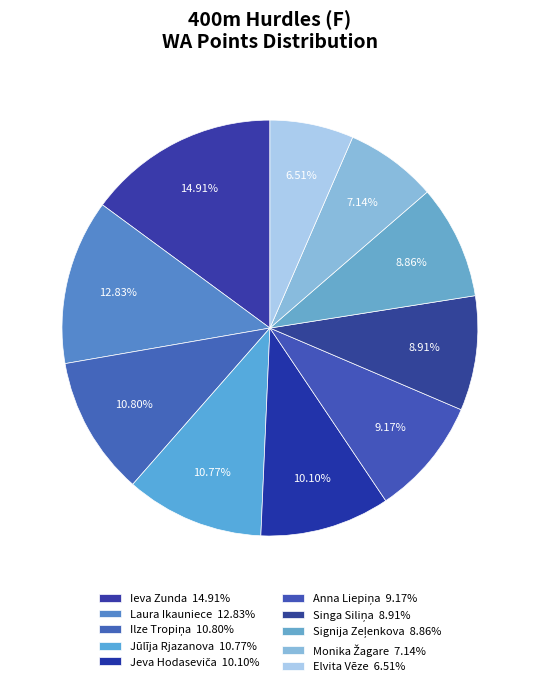

Count the number of slices in the pie.

10